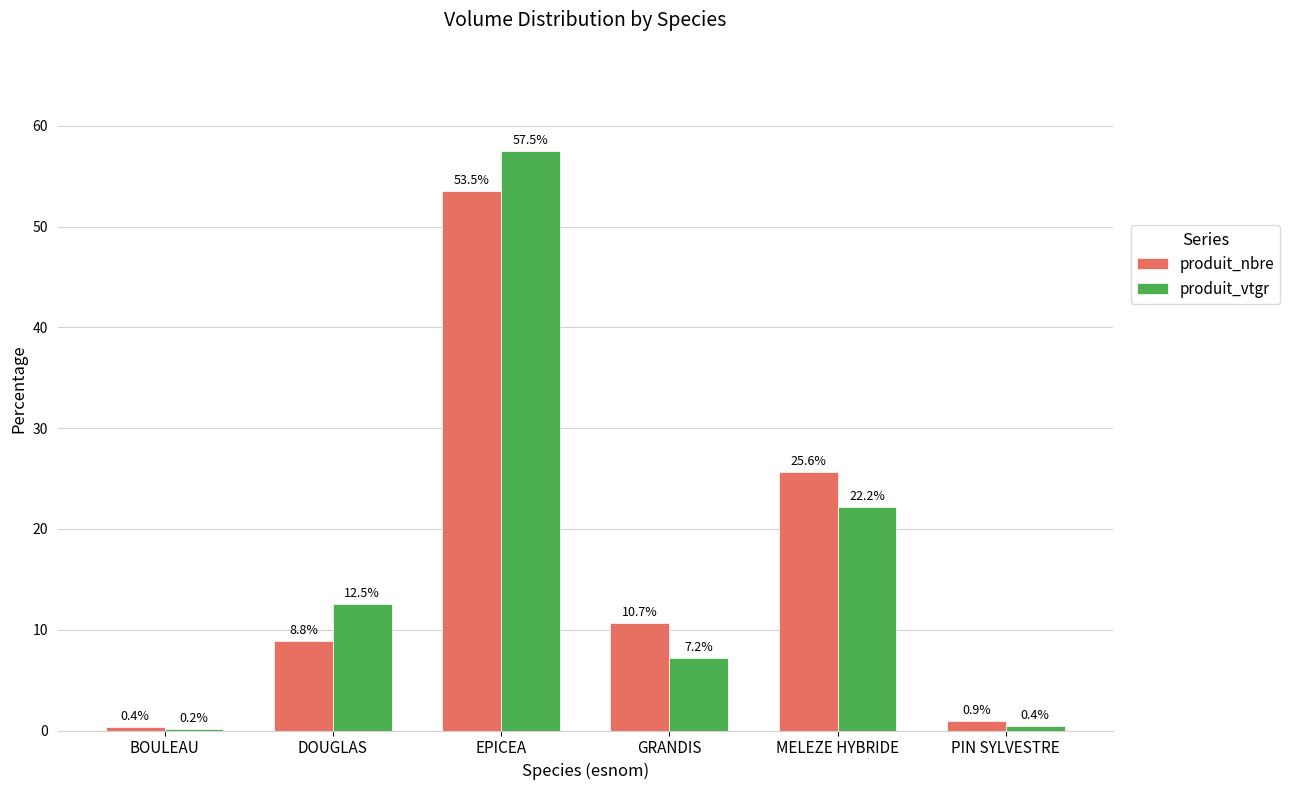

Which series changed the most between BOULEAU and DOUGLAS?

produit_vtgr